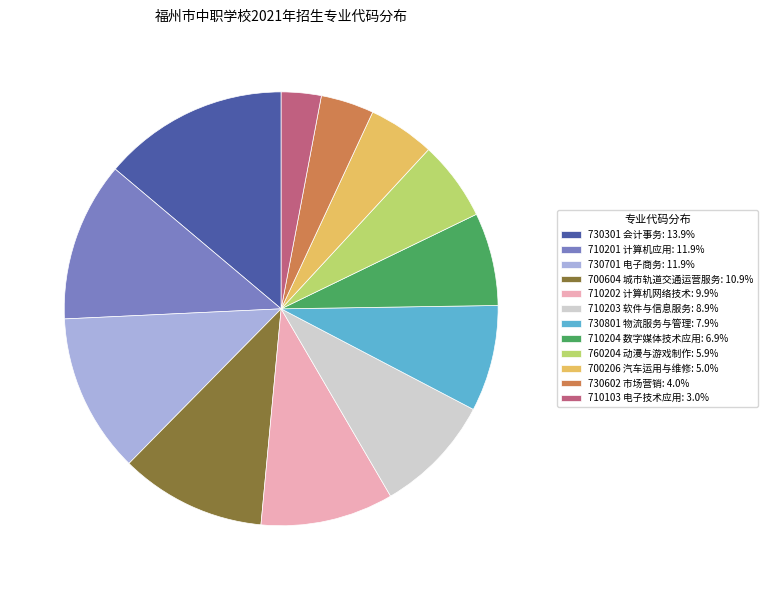

What is the ratio of the value at 730301 会计事务: 13.9% to the value at 710202 计算机网络技术: 9.9%?

1.4